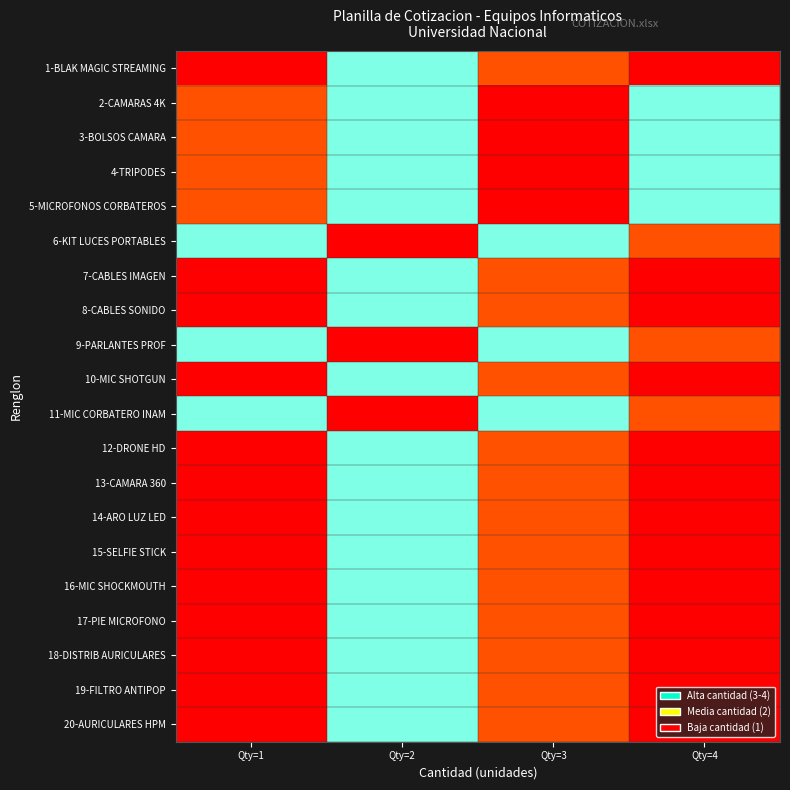

Reading left to right, transcribe all the data shown in this chart.

1-BLAK MAGIC STREAMING: Qty=1=1.0	Qty=2=0.6	Qty=3=0.2	Qty=4=0.0
2-CAMARAS 4K: Qty=1=0.2	Qty=2=0.6	Qty=3=1.0	Qty=4=0.6
3-BOLSOS CAMARA: Qty=1=0.2	Qty=2=0.6	Qty=3=1.0	Qty=4=0.6
4-TRIPODES: Qty=1=0.2	Qty=2=0.6	Qty=3=1.0	Qty=4=0.6
5-MICROFONOS CORBATEROS: Qty=1=0.2	Qty=2=0.6	Qty=3=1.0	Qty=4=0.6
6-KIT LUCES PORTABLES: Qty=1=0.6	Qty=2=1.0	Qty=3=0.6	Qty=4=0.2
7-CABLES IMAGEN: Qty=1=1.0	Qty=2=0.6	Qty=3=0.2	Qty=4=0.0
8-CABLES SONIDO: Qty=1=1.0	Qty=2=0.6	Qty=3=0.2	Qty=4=0.0
9-PARLANTES PROF: Qty=1=0.6	Qty=2=1.0	Qty=3=0.6	Qty=4=0.2
10-MIC SHOTGUN: Qty=1=1.0	Qty=2=0.6	Qty=3=0.2	Qty=4=0.0
11-MIC CORBATERO INAM: Qty=1=0.6	Qty=2=1.0	Qty=3=0.6	Qty=4=0.2
12-DRONE HD: Qty=1=1.0	Qty=2=0.6	Qty=3=0.2	Qty=4=0.0
13-CAMARA 360: Qty=1=1.0	Qty=2=0.6	Qty=3=0.2	Qty=4=0.0
14-ARO LUZ LED: Qty=1=1.0	Qty=2=0.6	Qty=3=0.2	Qty=4=0.0
15-SELFIE STICK: Qty=1=1.0	Qty=2=0.6	Qty=3=0.2	Qty=4=0.0
16-MIC SHOCKMOUTH: Qty=1=1.0	Qty=2=0.6	Qty=3=0.2	Qty=4=0.0
17-PIE MICROFONO: Qty=1=1.0	Qty=2=0.6	Qty=3=0.2	Qty=4=0.0
18-DISTRIB AURICULARES: Qty=1=1.0	Qty=2=0.6	Qty=3=0.2	Qty=4=0.0
19-FILTRO ANTIPOP: Qty=1=1.0	Qty=2=0.6	Qty=3=0.2	Qty=4=0.0
20-AURICULARES HPM: Qty=1=1.0	Qty=2=0.6	Qty=3=0.2	Qty=4=0.0